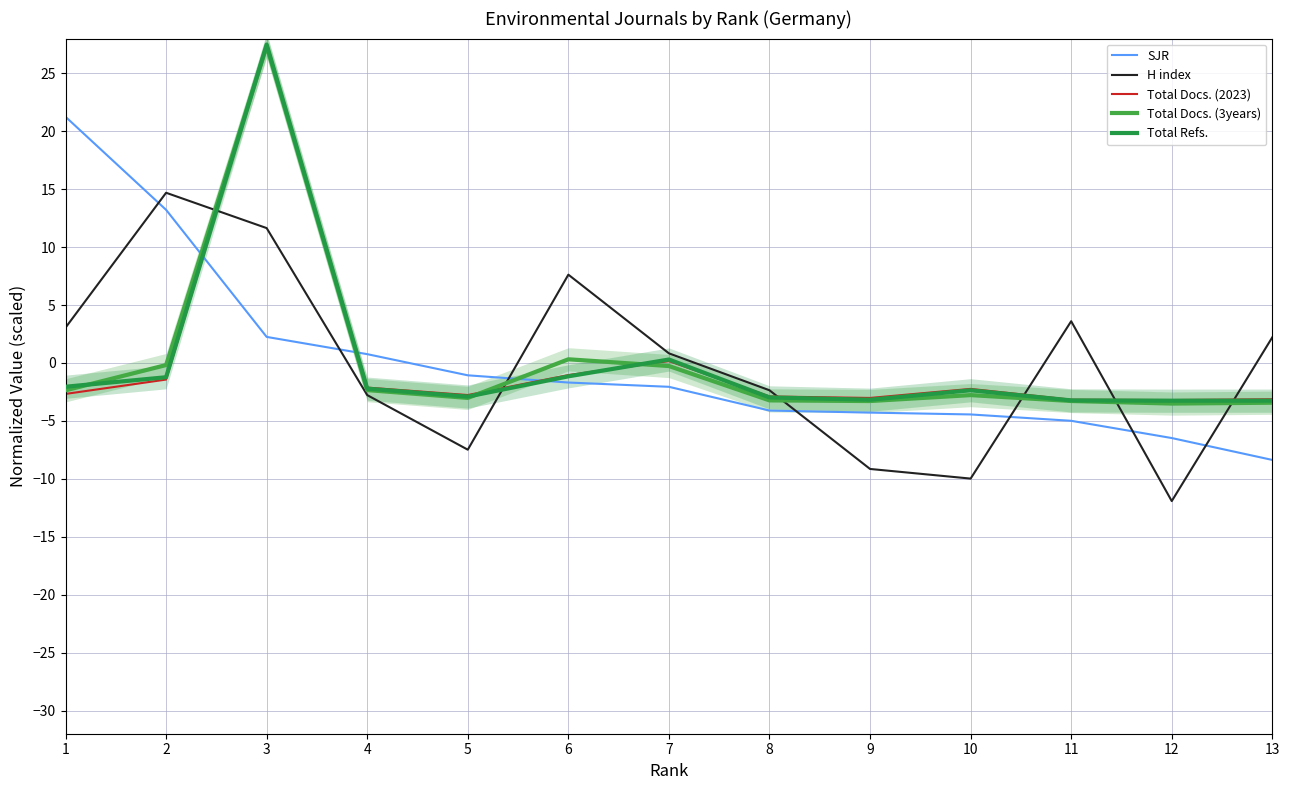

At which category does Total Refs. reach its first local valley?

5